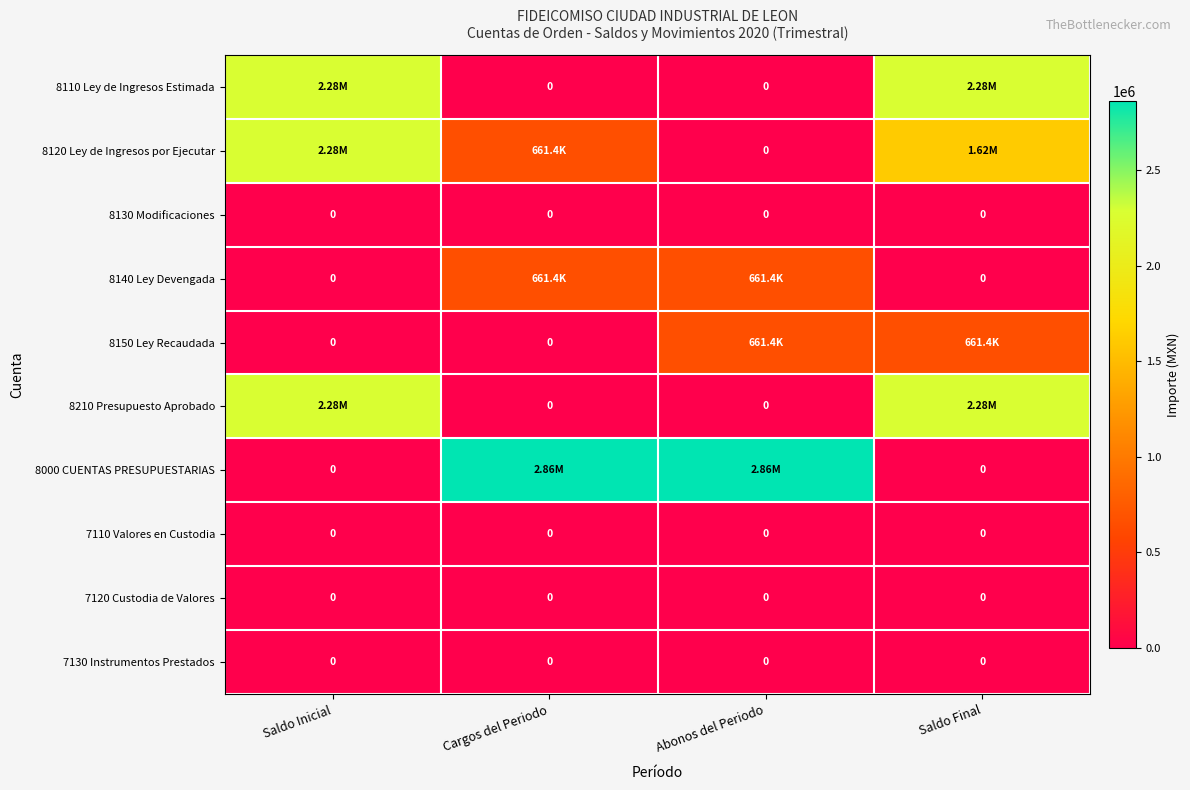

Which series changed the most between Saldo Inicial and Abonos del Periodo?

8000 CUENTAS PRESUPUESTARIAS